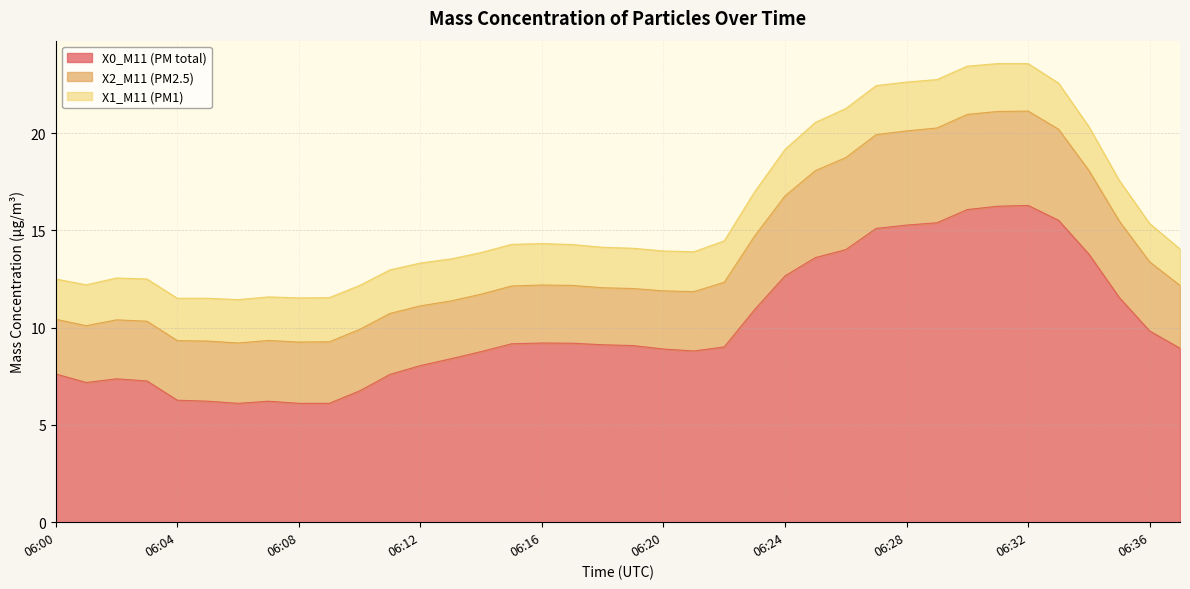

Does the chart display data point markers on the line(s)?

No